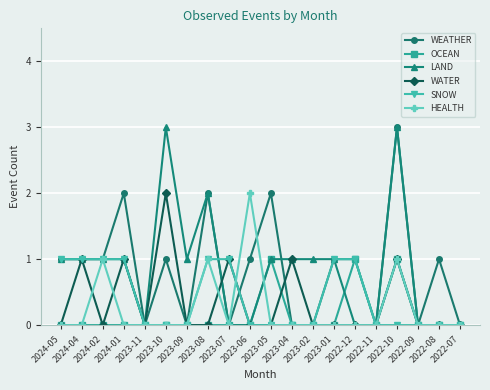

True or false: SNOW and WEATHER intersect in this chart.

True